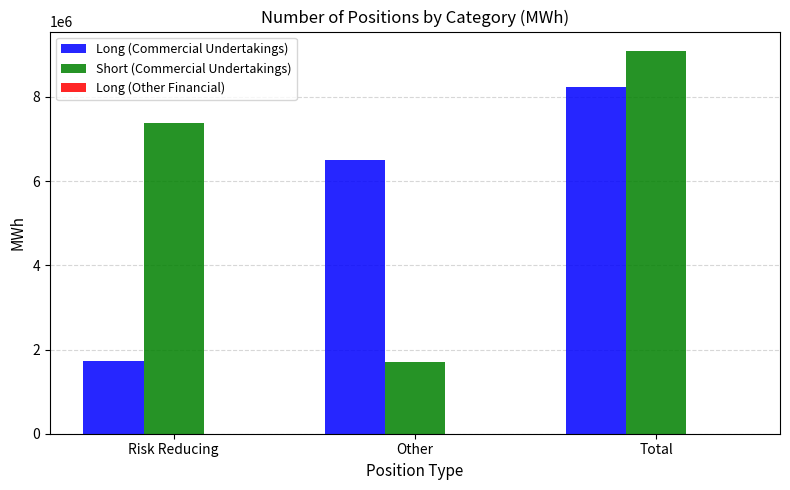

What is the label of the 3rd bar from the right?

Risk Reducing